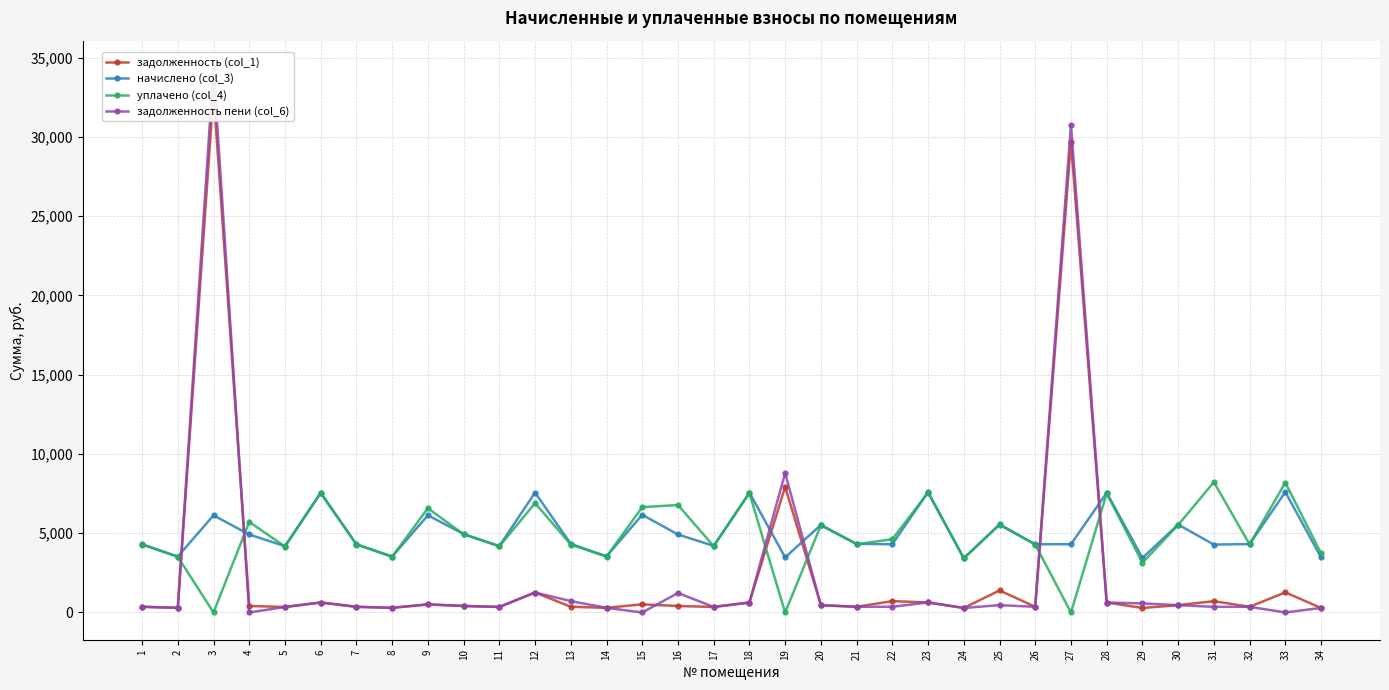

The уплачено (col_4) series shows 4557.8 at 31. True or false?

False